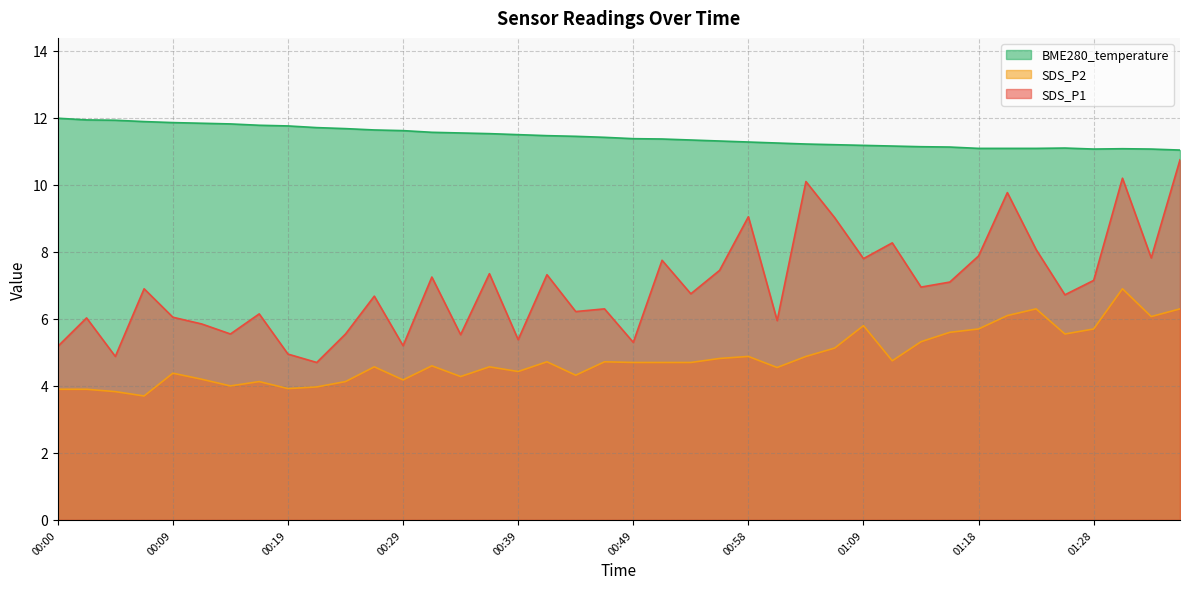

What is the smallest value displayed?

3.7